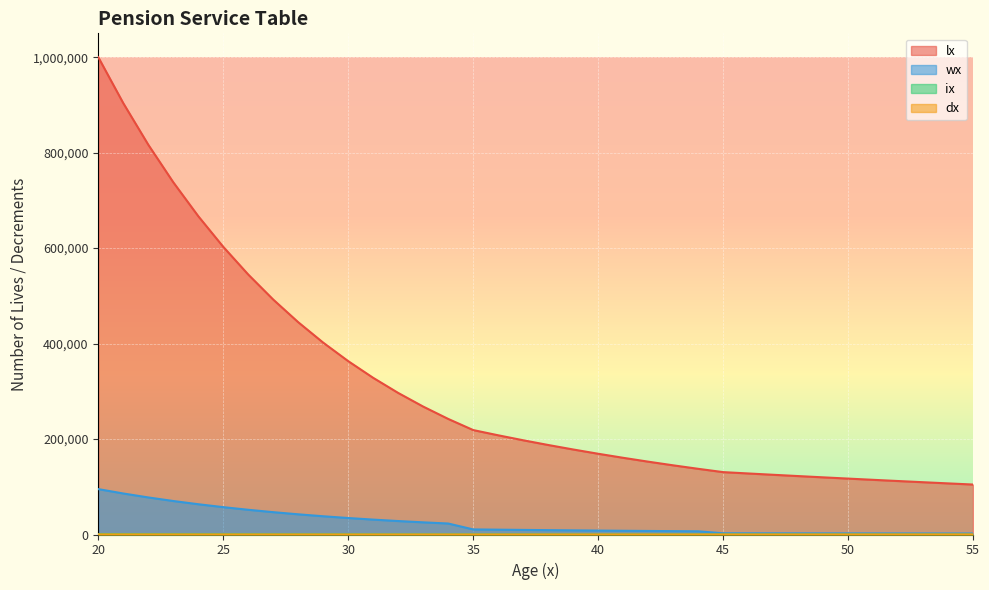

Between 23 and 26, which series saw the biggest shift?

lx